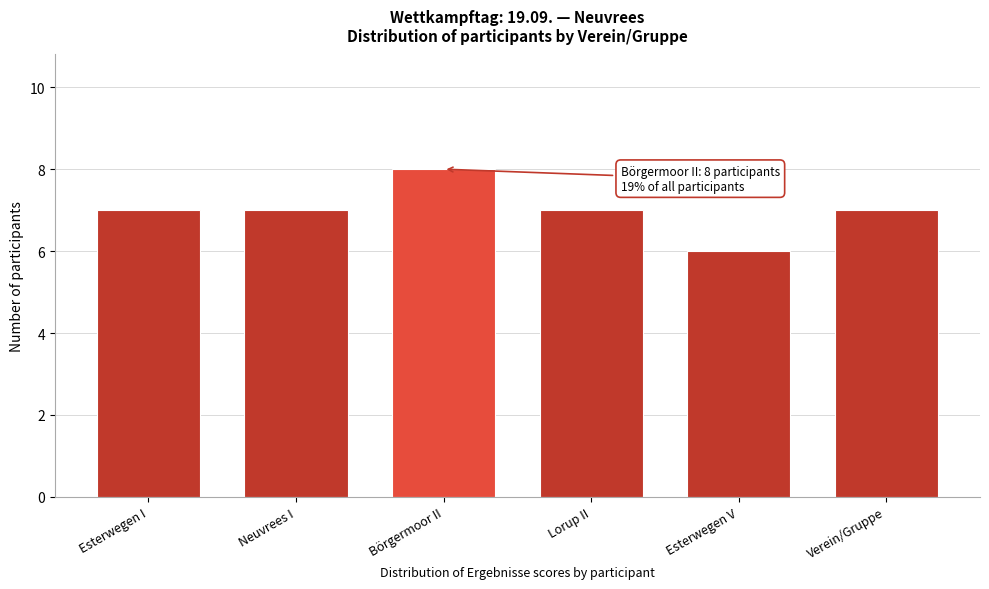

Reading left to right, list all the values displayed in this chart.

Esterwegen I=7	Neuvrees I=7	Börgermoor II=8	Lorup II=7	Esterwegen V=6	Verein/Gruppe=7